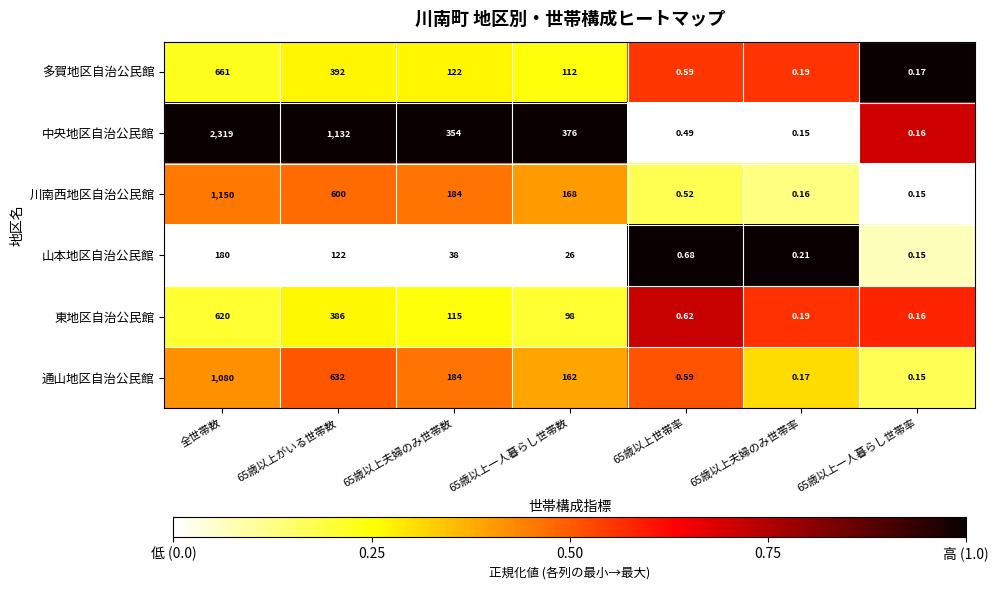

Count the number of categories in the chart.

7